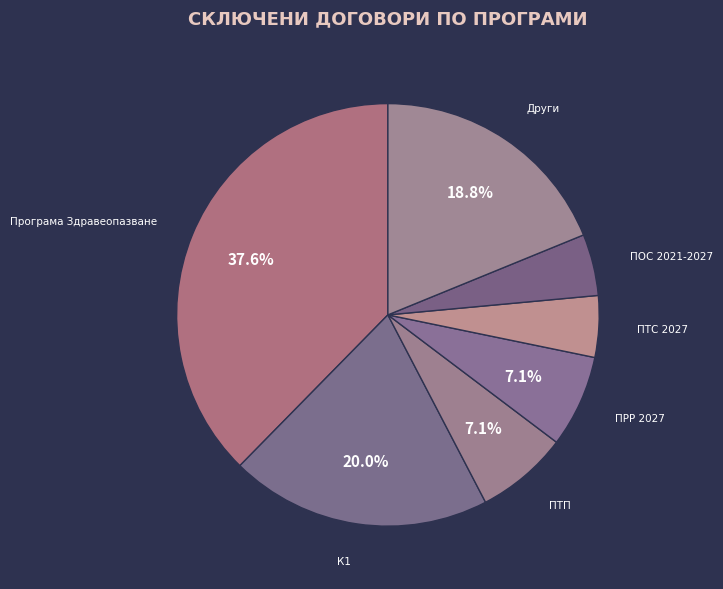

To the nearest percent, what percentage of the pie is ПТП?

7%